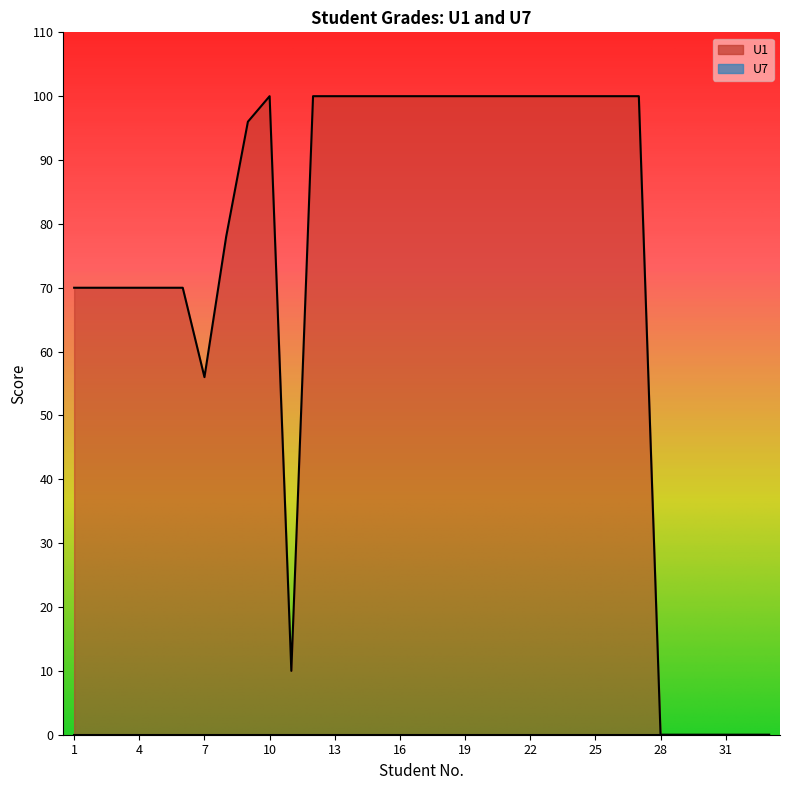

True or false: the data shows 43 at 3.

False